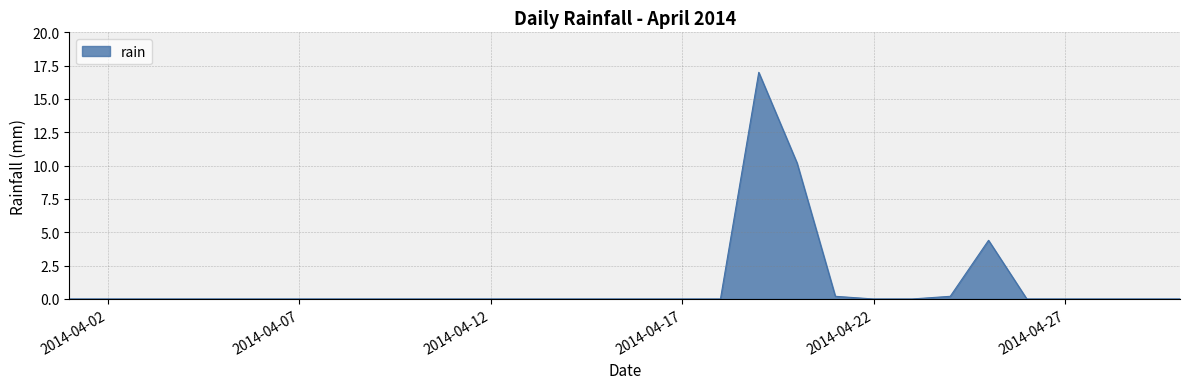

What is the difference between the maximum and minimum values?

17.0